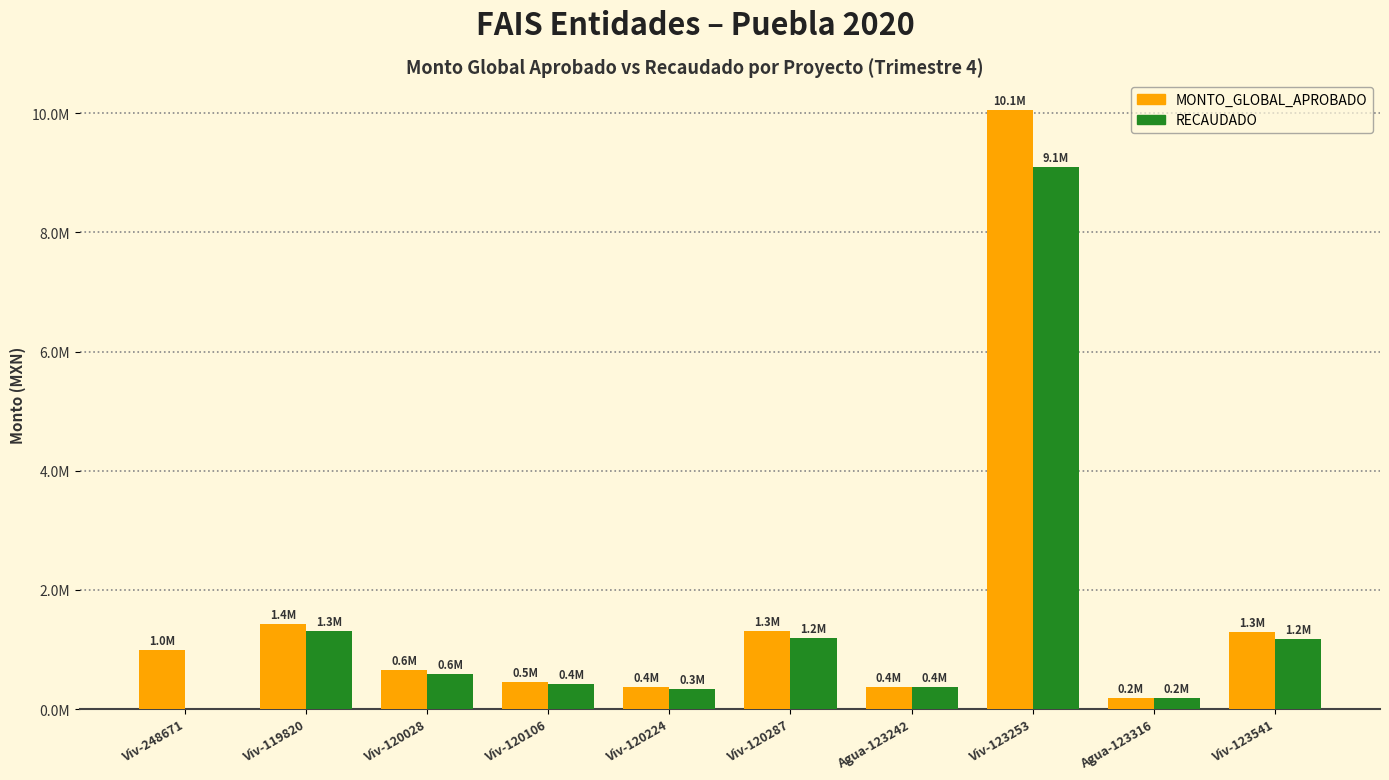

At which category is the sum across all series the highest?

Viv-123253